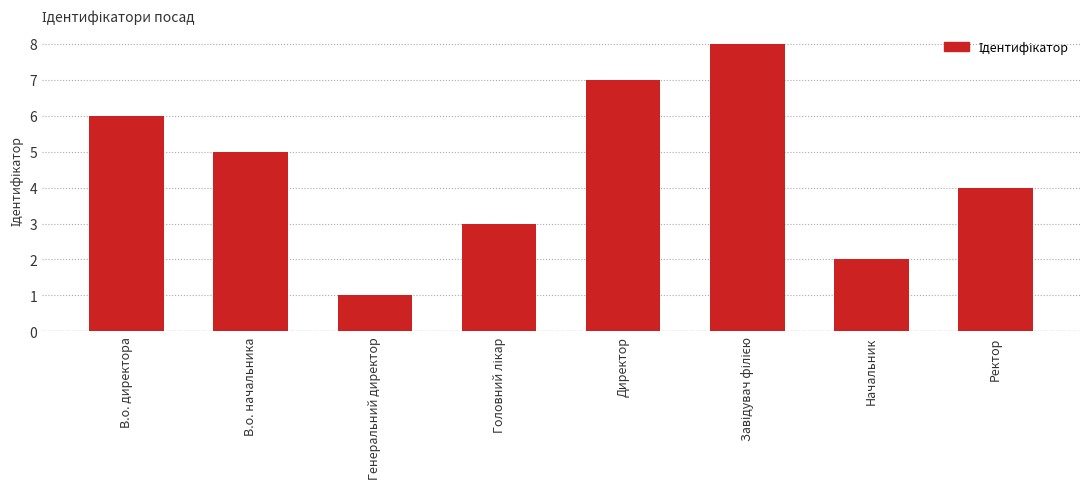

What is the sum of the values at Начальник and Ректор?

6